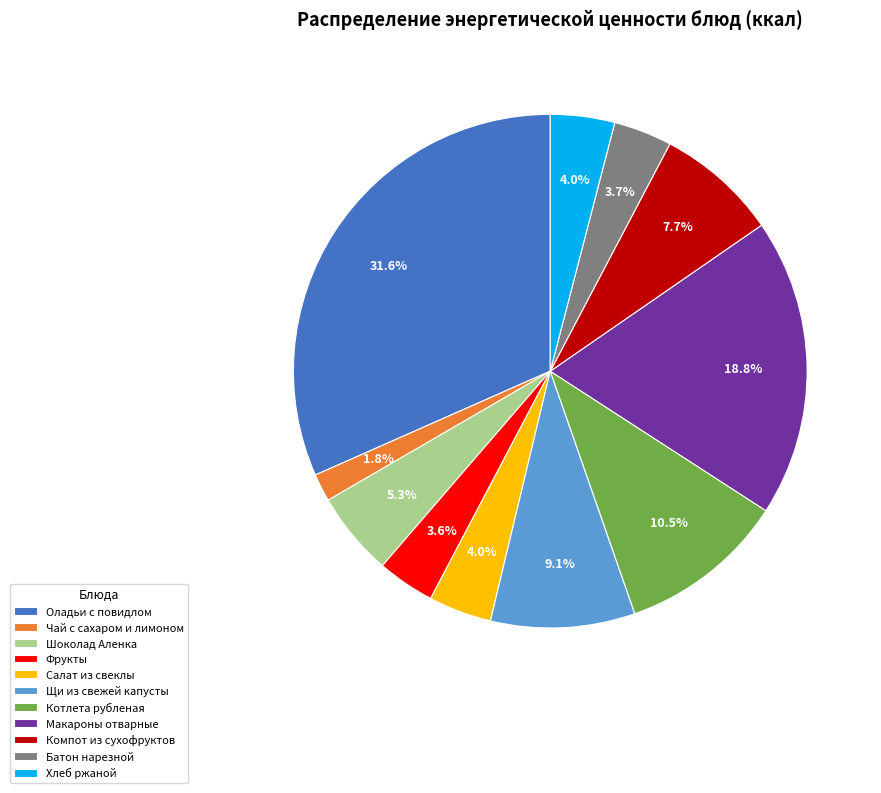

To the nearest percent, what portion does Компот из сухофруктов represent?

8%